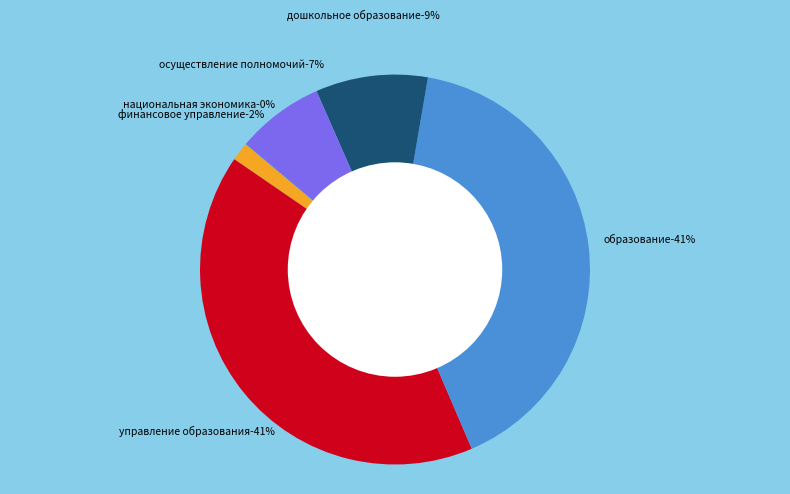

Which has a higher value, Осуществление полномочий or НАЦИОНАЛЬНАЯ ЭКОНОМИКА?

Осуществление полномочий